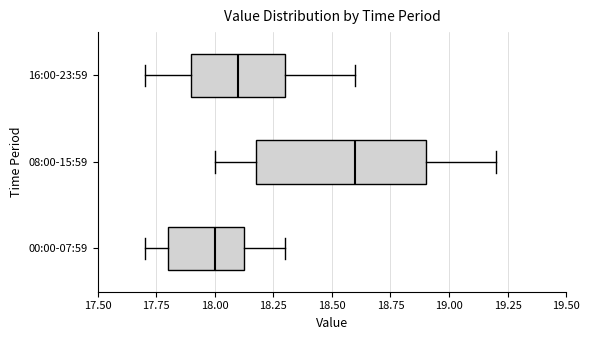

Reading bottom to top, read every box against the x-axis: the position of its median line, the range the box covers, and the ends of its whiskers. The values are not printed on the chart, so give them approximately, as read against the axis.

00:00-07:59: median 18.00, box 17.80 to 18.15, whiskers 17.70 to 18.30
08:00-15:59: median 18.60, box 18.20 to 18.90, whiskers 18.00 to 19.20
16:00-23:59: median 18.10, box 17.90 to 18.30, whiskers 17.70 to 18.60